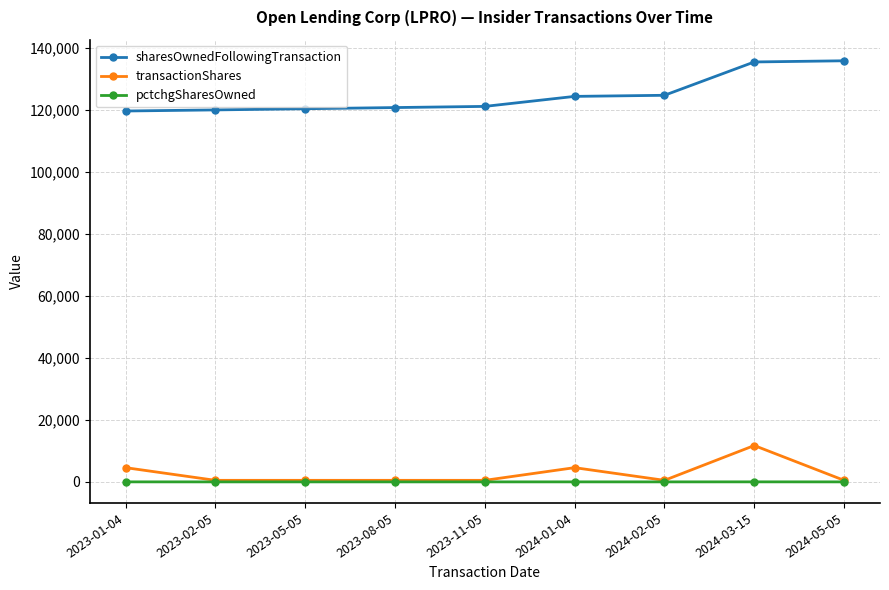

True or false: pctchgSharesOwned and sharesOwnedFollowingTransaction cross at least once.

False